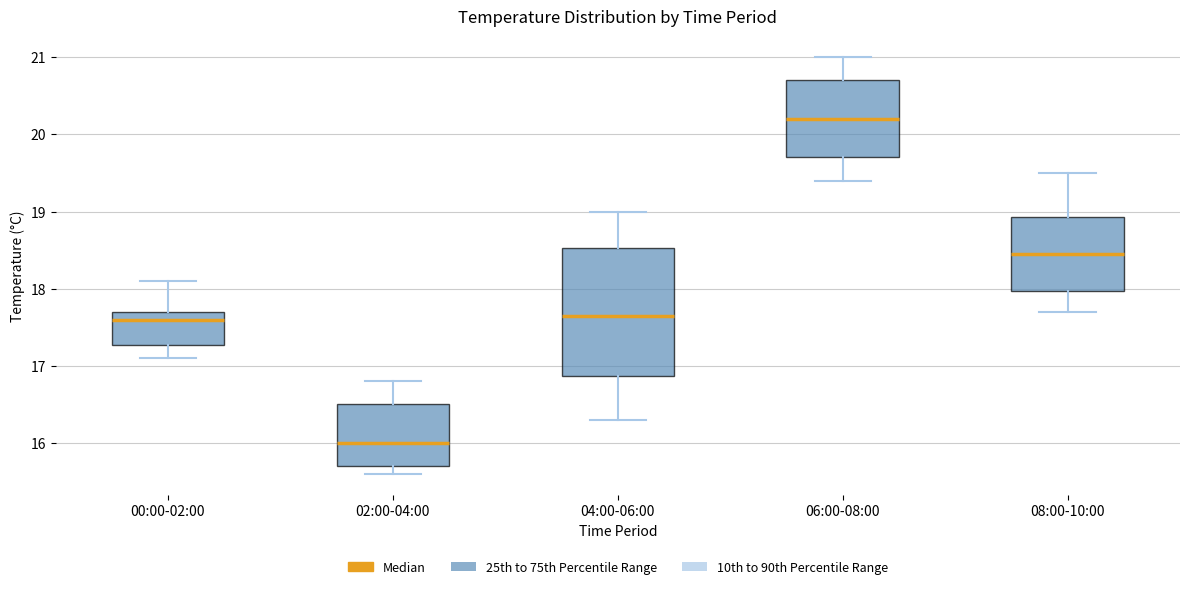

Reading left to right, transcribe this box plot: for each box, give where its median line is, the range the box spans, and where its two whiskers end, as read against the y-axis. The values are not printed on the chart, so give them approximately, as read against the axis.

00:00-02:00: median 17.6, box 17.3 to 17.7, whiskers 17.1 to 18.1
02:00-04:00: median 16.0, box 15.7 to 16.5, whiskers 15.6 to 16.8
04:00-06:00: median 17.7, box 16.9 to 18.5, whiskers 16.3 to 19.0
06:00-08:00: median 20.2, box 19.7 to 20.7, whiskers 19.4 to 21.0
08:00-10:00: median 18.5, box 18.0 to 18.9, whiskers 17.7 to 19.5